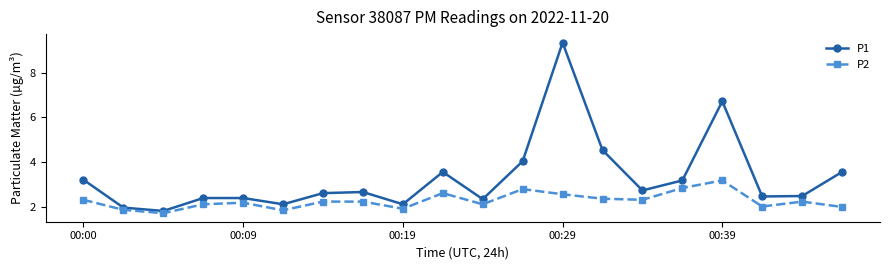

What is the value of the P2 point at the 16th from the left?

2.8